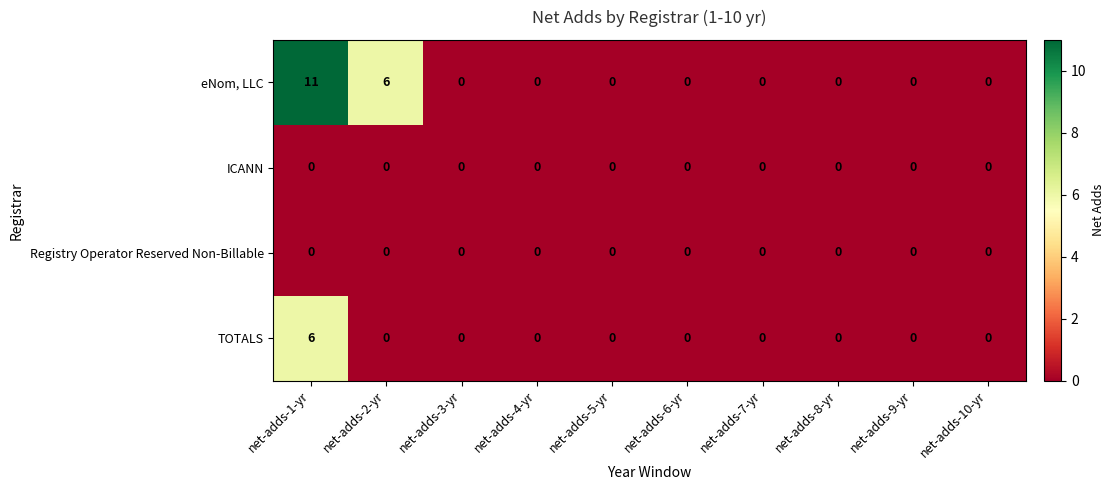

Which category has the highest value across all series?

net-adds-1-yr